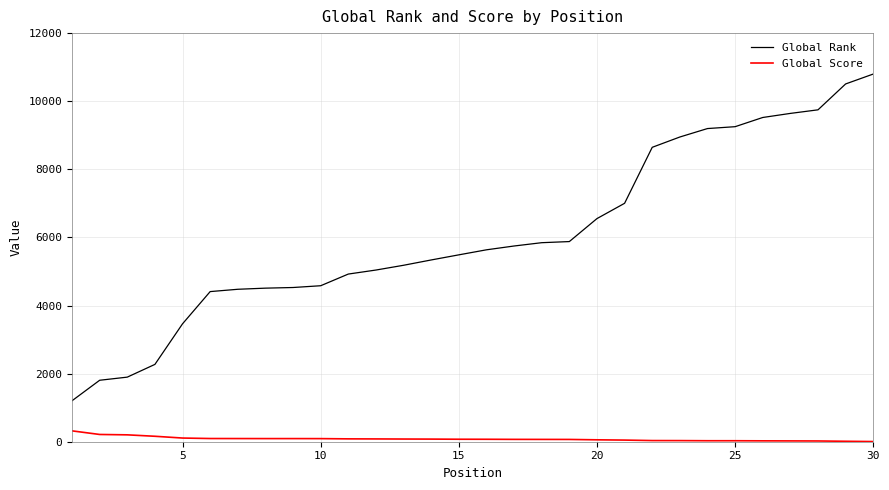

Which series has the largest total across all categories?

Global Rank